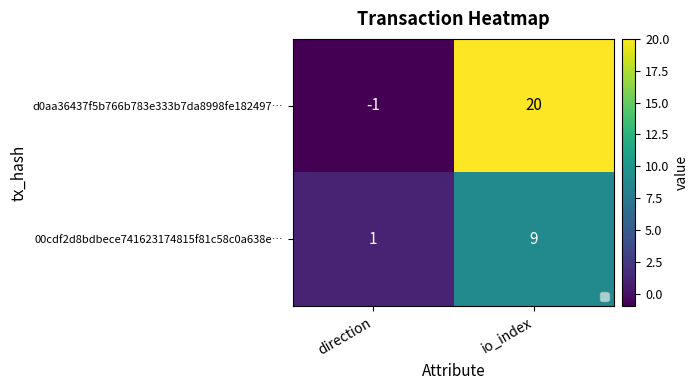

Which series has the largest total across all categories?

d0aa36437f5b766b783e333b7da8998fe182497…